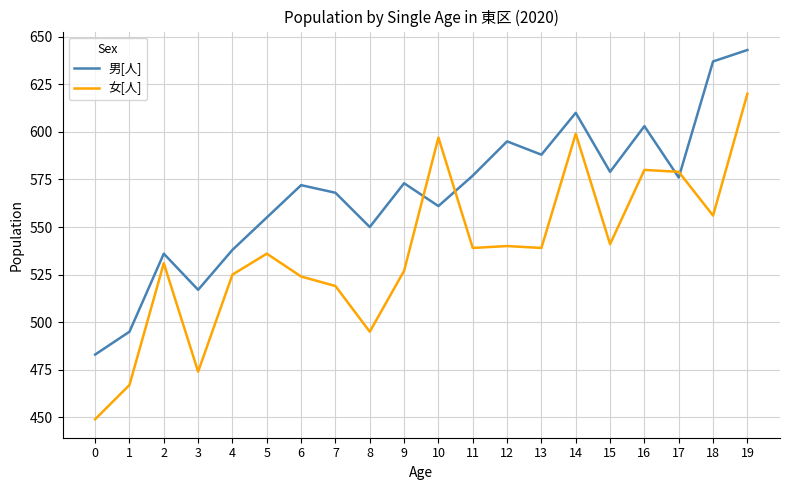

At which category does 男[人] reach its first local valley?

3